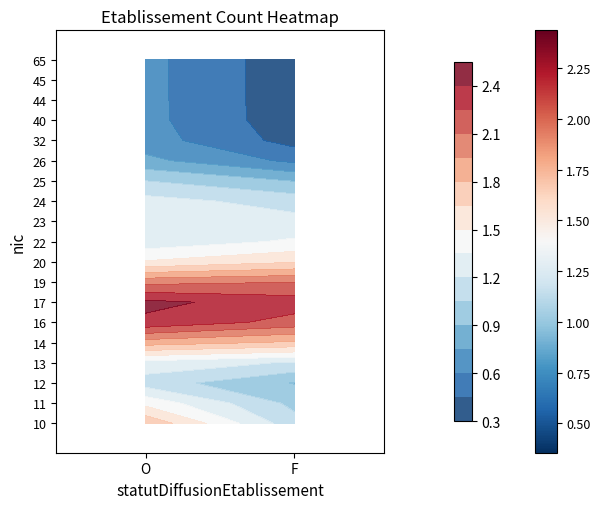

Reading left to right, list all the values displayed in this chart.

10: 3	0
11: 2	1
12: 1	0
13: 1	1
14: 2	2
15: 0	1
16: 3	2
17: 3	2
19: 2	3
20: 1	1
22: 1	2
23: 1	1
24: 2	1
25: 1	1
26: 1	0
29: 0	1
32: 1	0
40: 1	0
41: 0	1
44: 1	0
45: 1	0
49: 0	1
57: 0	1
65: 1	0